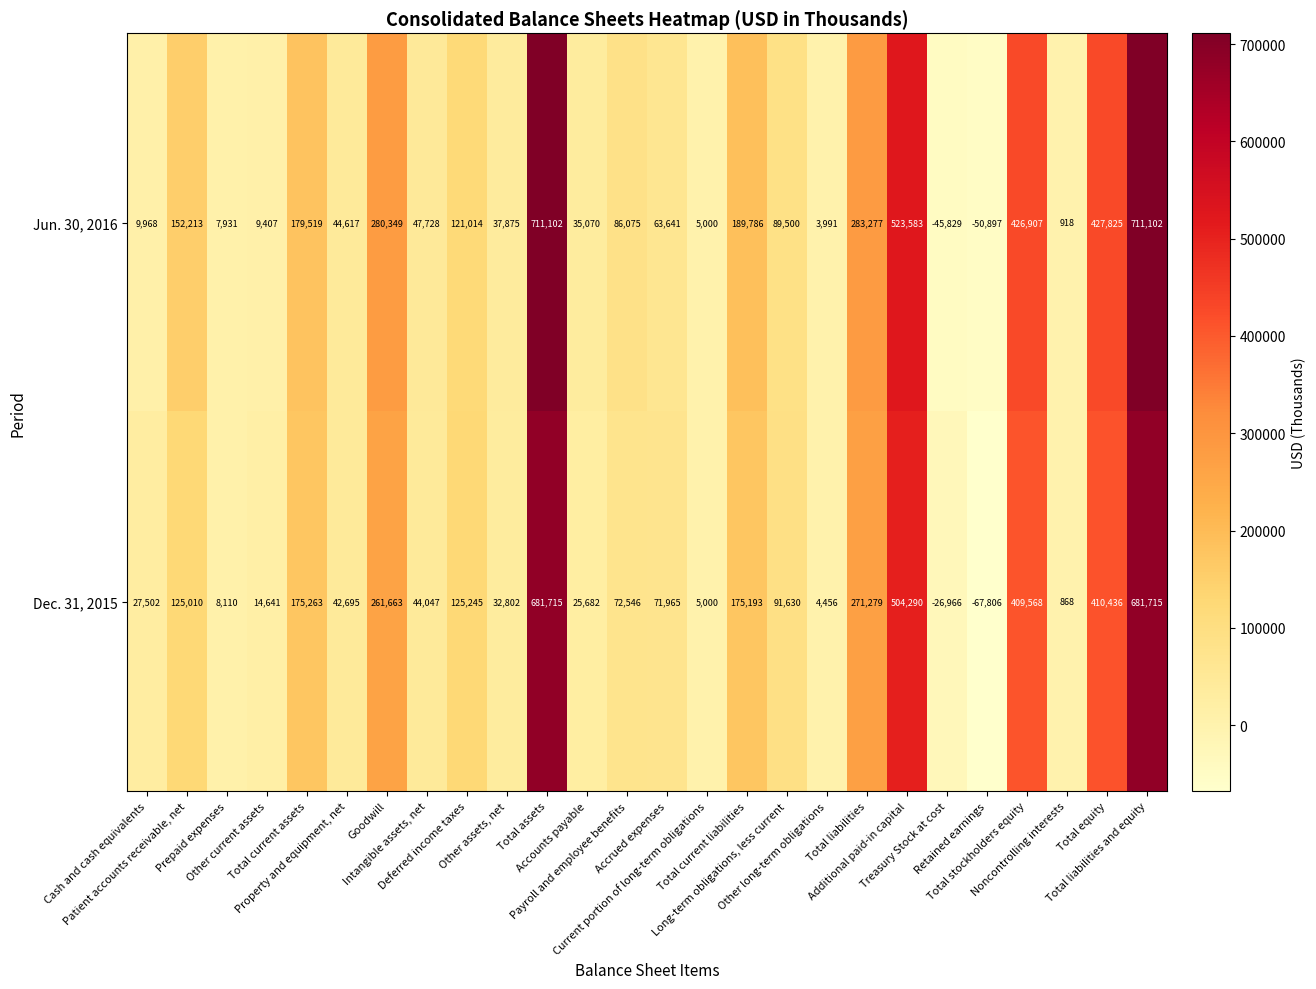

Rank the series at Total equity from lowest to highest value.

Dec. 31, 2015, Jun. 30, 2016